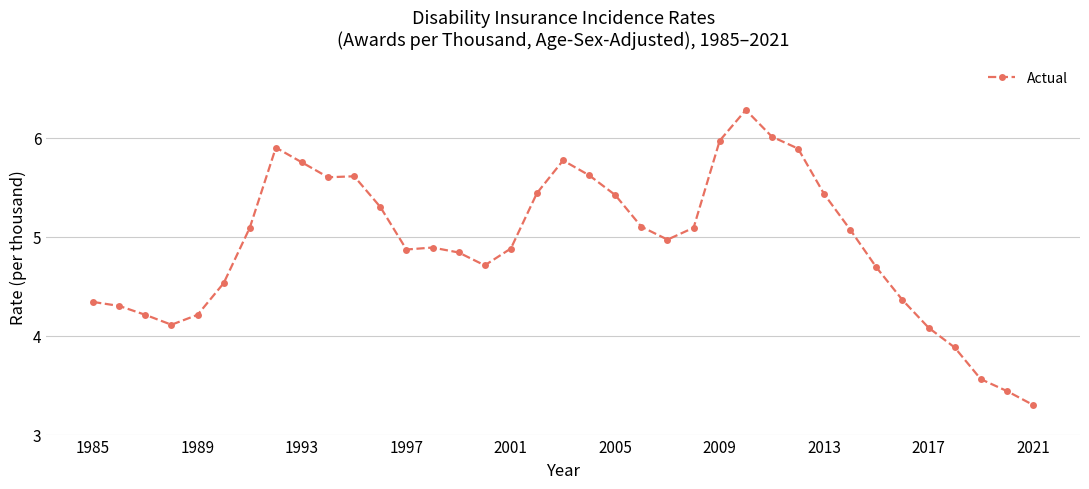

What is the average value?

4.9